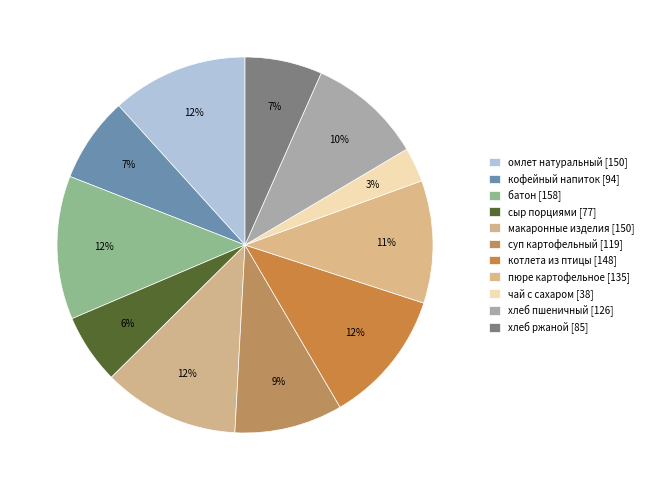

How many segments does this pie chart have?

11